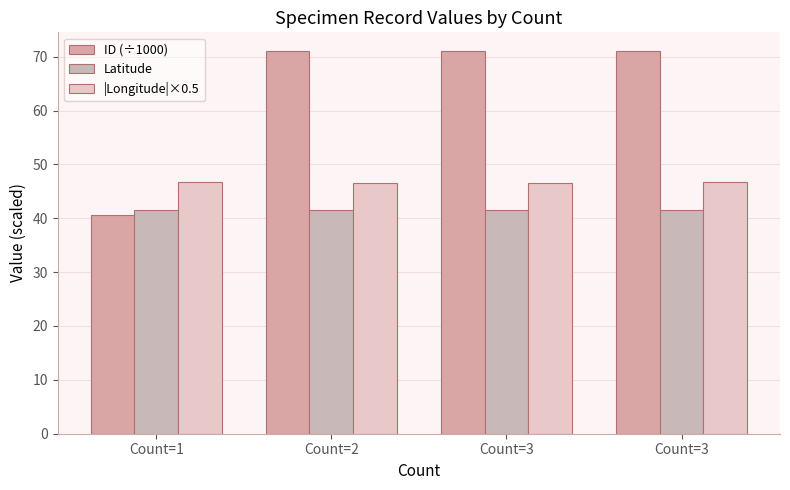

How many bars are there in total?

12